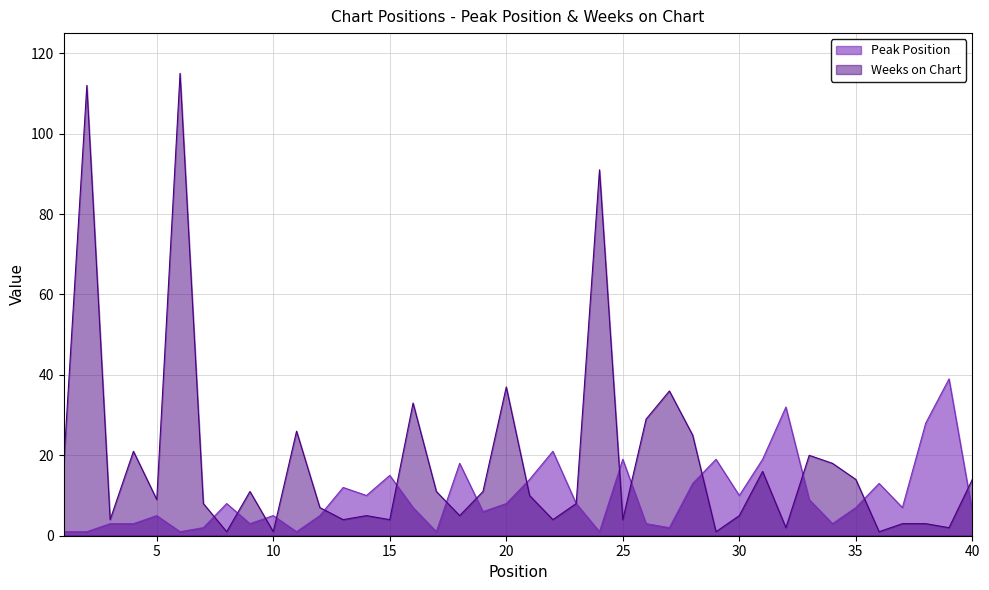

Which series has the largest total across all categories?

Weeks on Chart